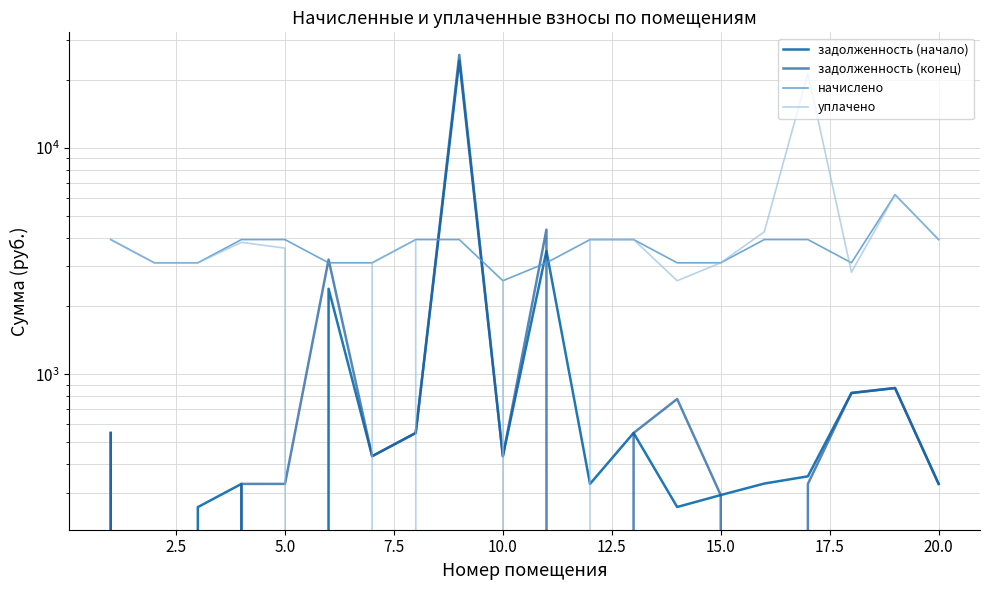

True or false: начислено has more than 2 interior local peaks.

False